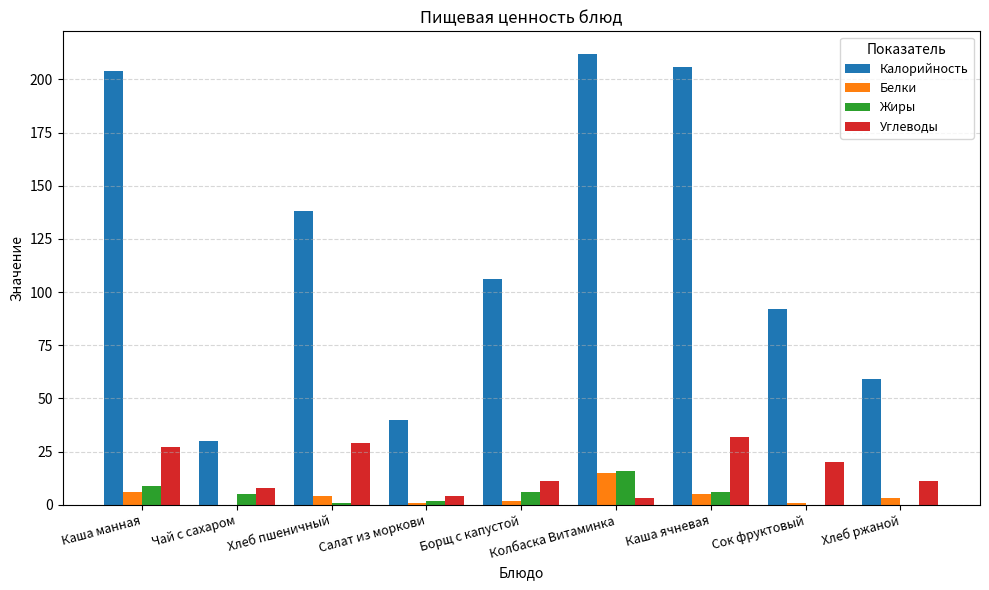

The Жиры series shows 2 at Каша манная. True or false?

False